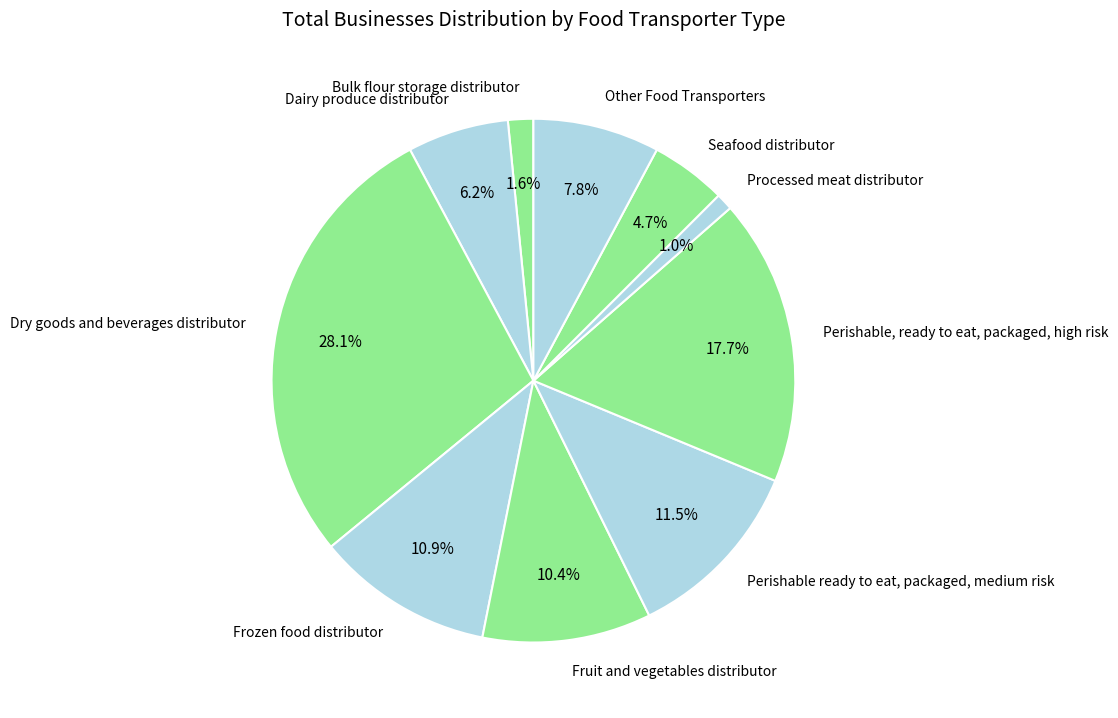

Does Dairy produce distributor account for over 50% of the chart?

No